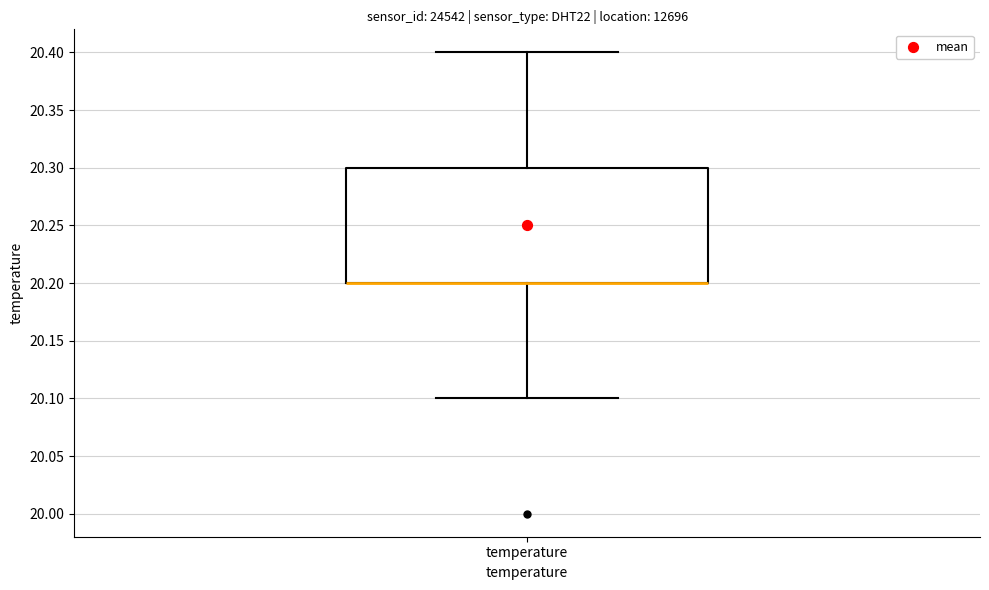

Read this box plot against the y-axis: the position of the median line, the range covered by the box, and the ends of both whiskers. The values are not printed on the chart, so give them approximately, as read against the axis.

median 20.2 (drawn on the box's lower edge), box 20.2 to 20.3, whiskers 20.1 to 20.4